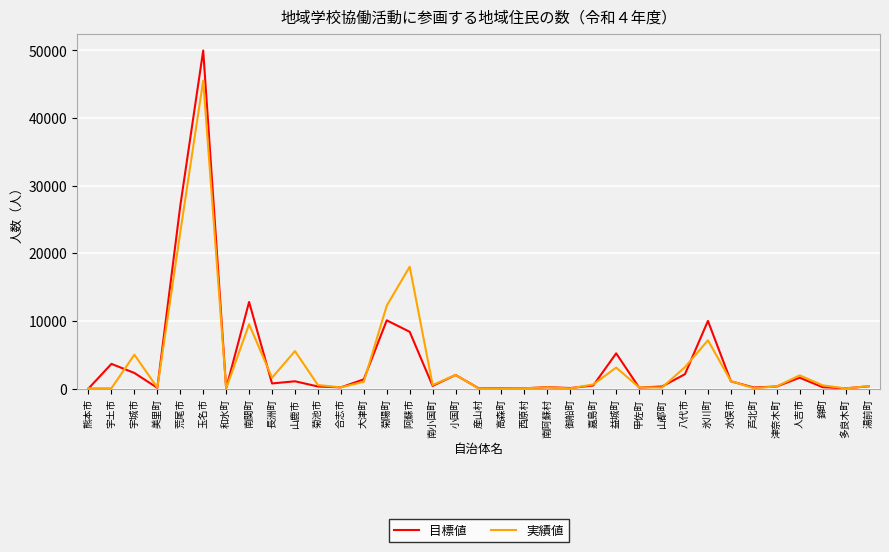

What is the average value of the 実績値 series?

4110